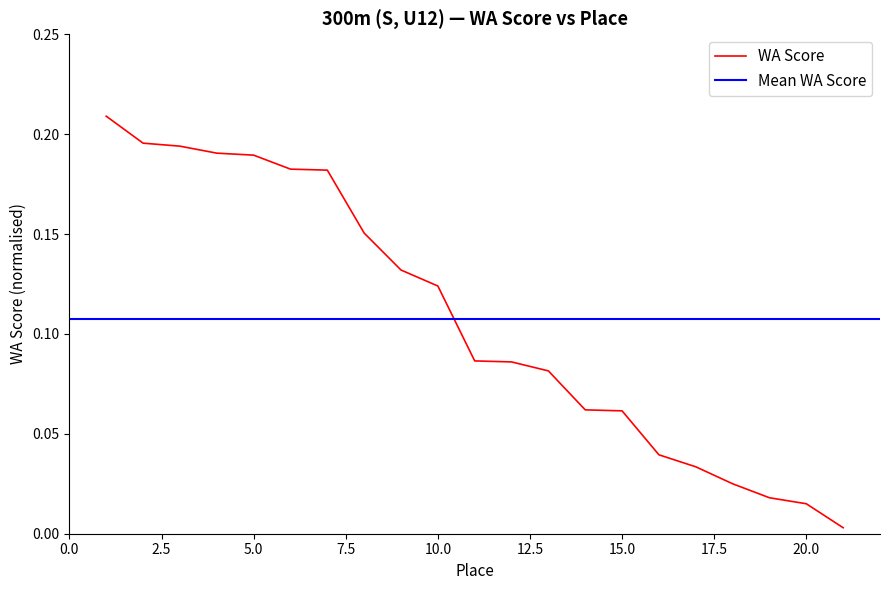

True or false: there are more than 2 points higher than both neighbors.

False